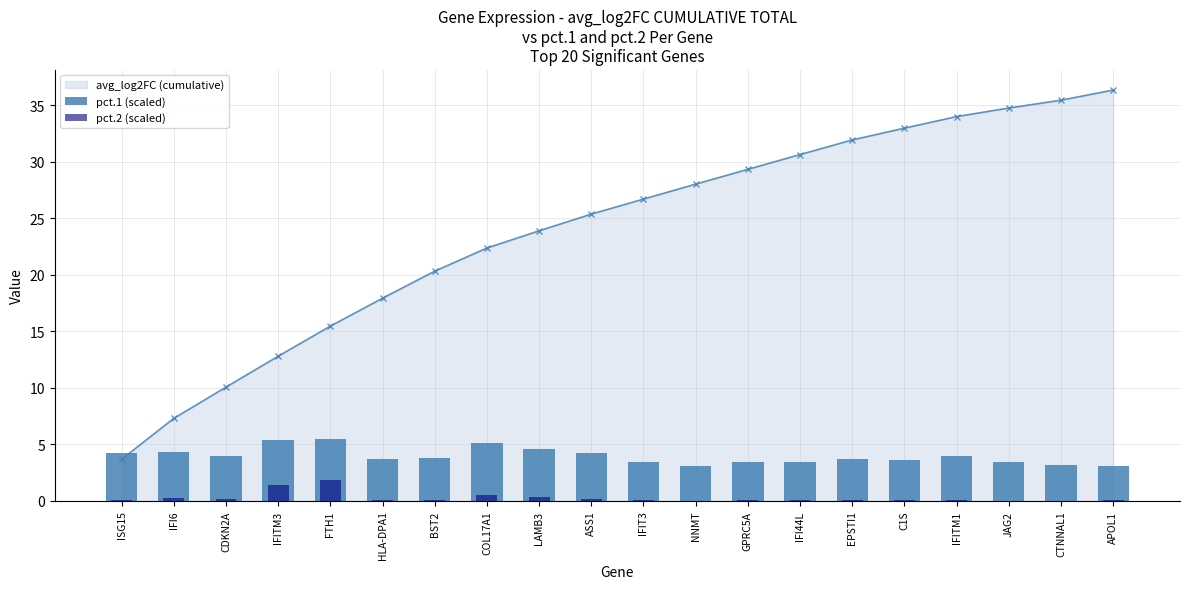

Is the value of pct.1 (scaled) at IFIT3 greater than the value of pct.2 (scaled) at APOL1?

Yes